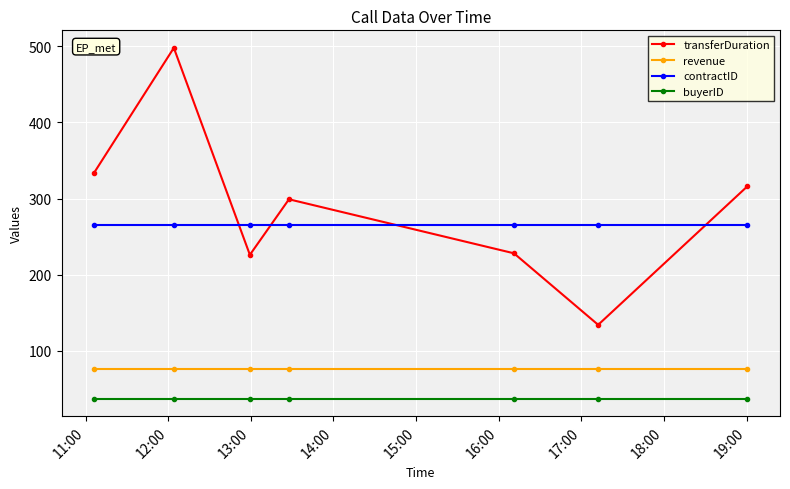

Does the chart display data point markers on the line(s)?

Yes